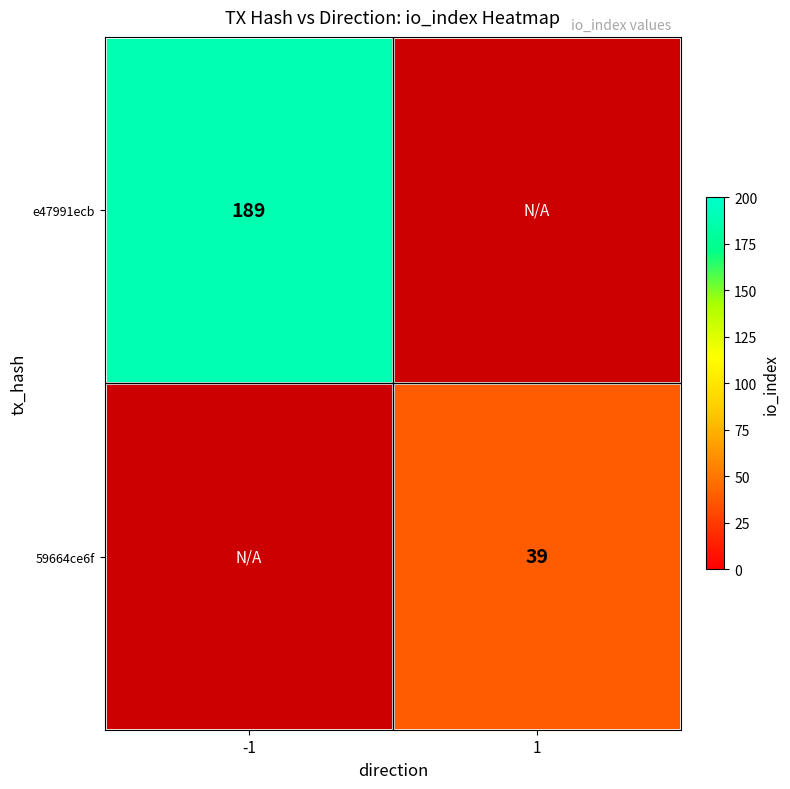

Which has a higher value, 1 or -1?

-1